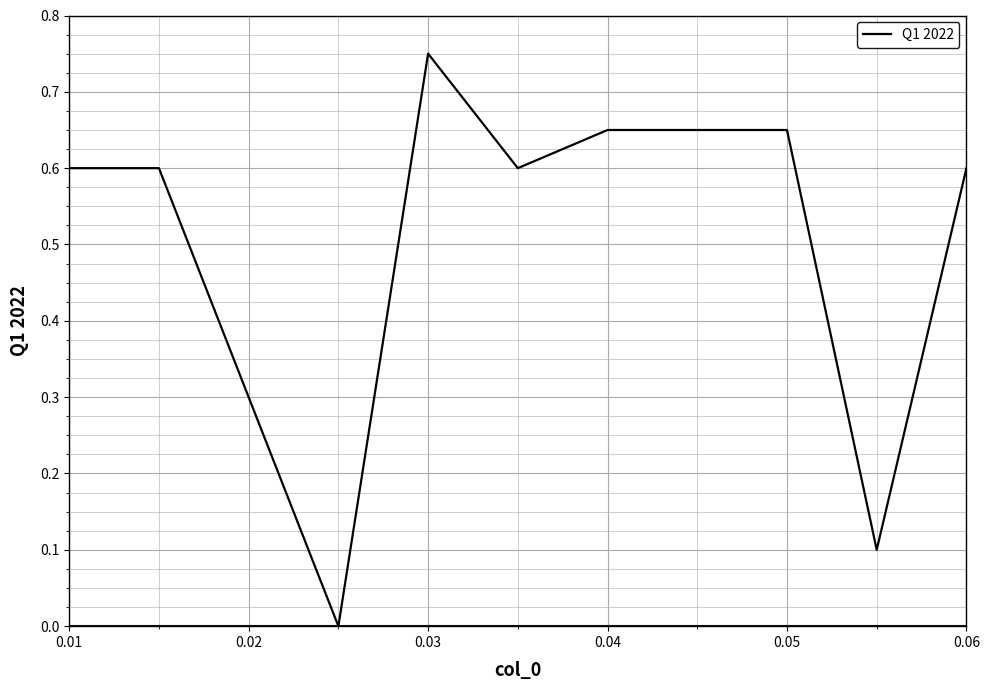

How many values are between 0 and 1?

9